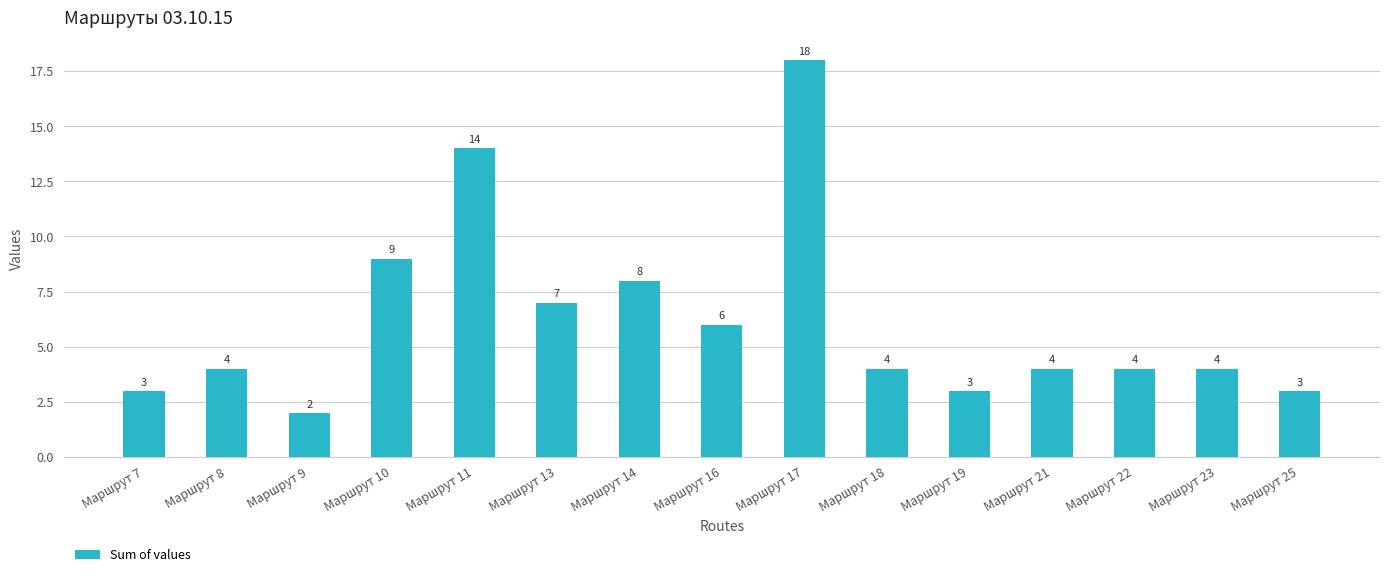

What is the change in value from Маршрут 11 to Маршрут 23?

-10